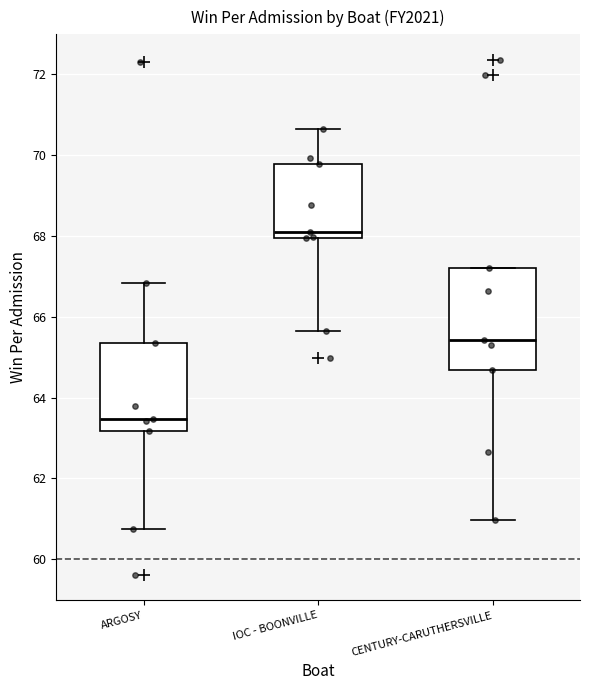

Which box is the tallest, from its lower edge to its upper edge?

CENTURY-CARUTHERSVILLE